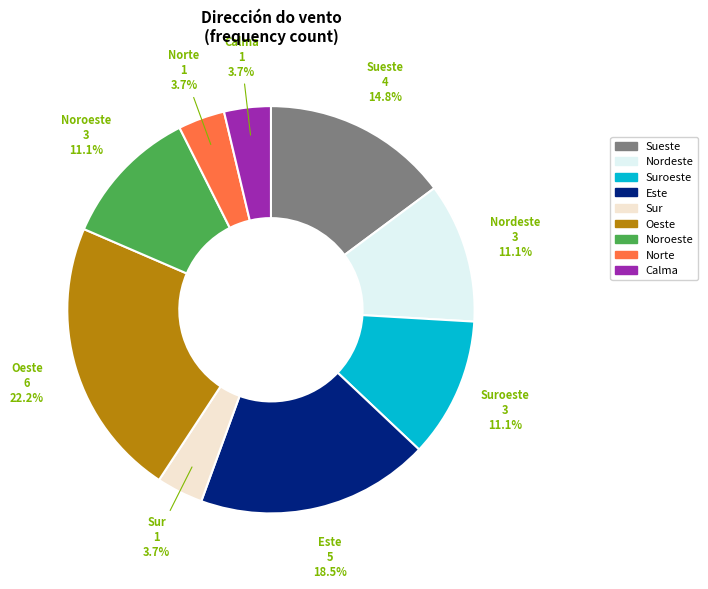

Is there a majority slice in this chart?

No